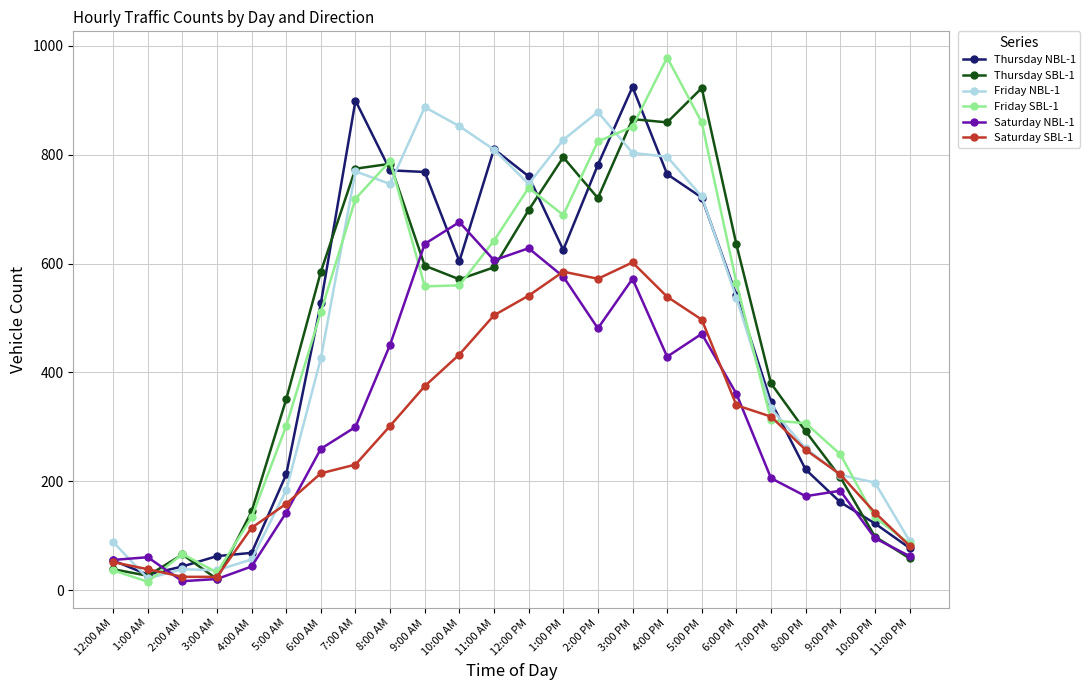

At which category is the sum across all series the highest?

3:00 PM